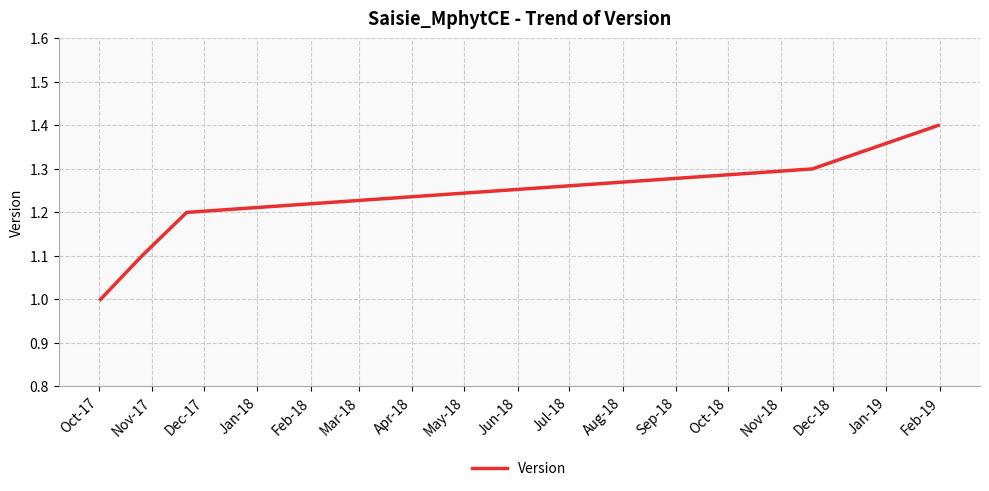

True or false: there are more than 2 points higher than both neighbors.

False